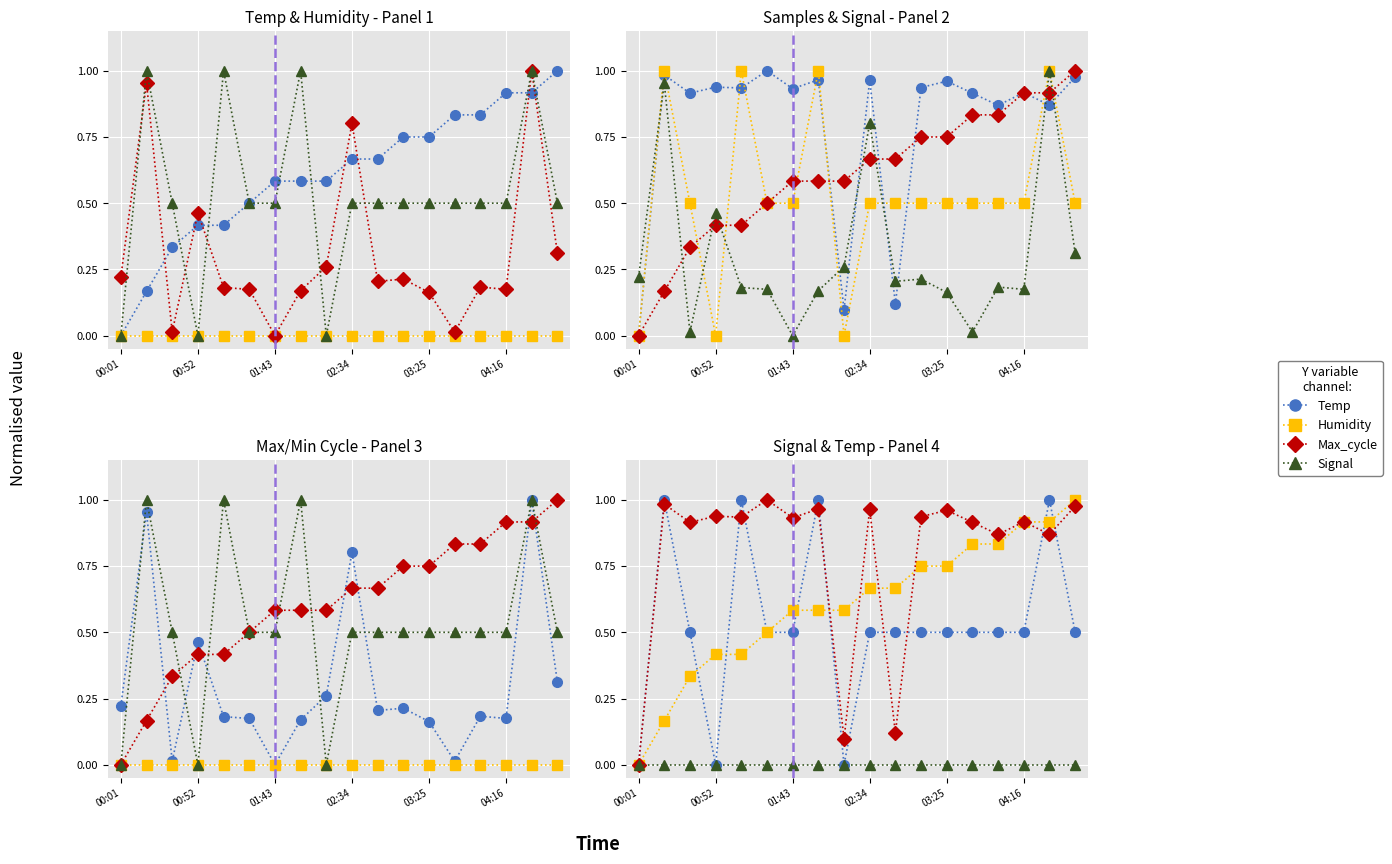

Reading right to left, extract all data points from this chart.

Temp: 1.0	0.9	0.9	0.8	0.8	0.7	0.7	0.7	0.7	0.6	0.6	0.6	0.5	0.4	0.4	0.3	0.2	0.0
Humidity: 0.0	0.0	0.0	0.0	0.0	0.0	0.0	0.0	0.0	0.0	0.0	0.0	0.0	0.0	0.0	0.0	0.0	0.0
Max_cycle: 0.3	1.0	0.2	0.2	0.0	0.2	0.2	0.2	0.8	0.3	0.2	0.0	0.2	0.2	0.5	0.0	1.0	0.2
Signal: 0.5	1.0	0.5	0.5	0.5	0.5	0.5	0.5	0.5	0.0	1.0	0.5	0.5	1.0	0.0	0.5	1.0	0.0
Samples: 1.0	0.9	0.9	0.9	0.9	1.0	0.9	0.1	1.0	0.1	1.0	0.9	1.0	0.9	0.9	0.9	1.0	0.0
Min_cycle: 0.0	0.0	0.0	0.0	0.0	0.0	0.0	0.0	0.0	0.0	0.0	0.0	0.0	0.0	0.0	0.0	0.0	0.0